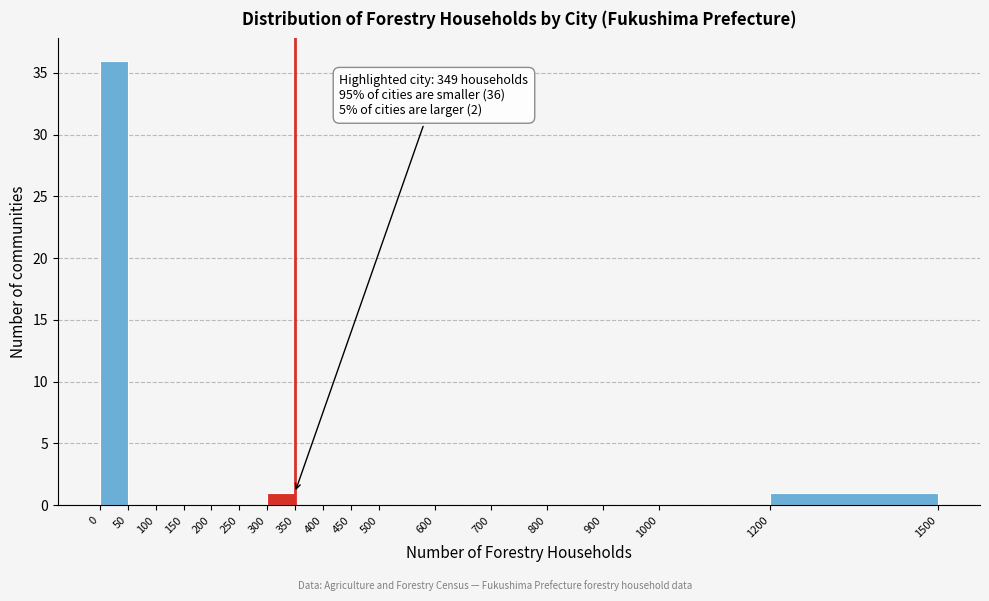

Which range on the x-axis has the tallest bar?

0 to 50